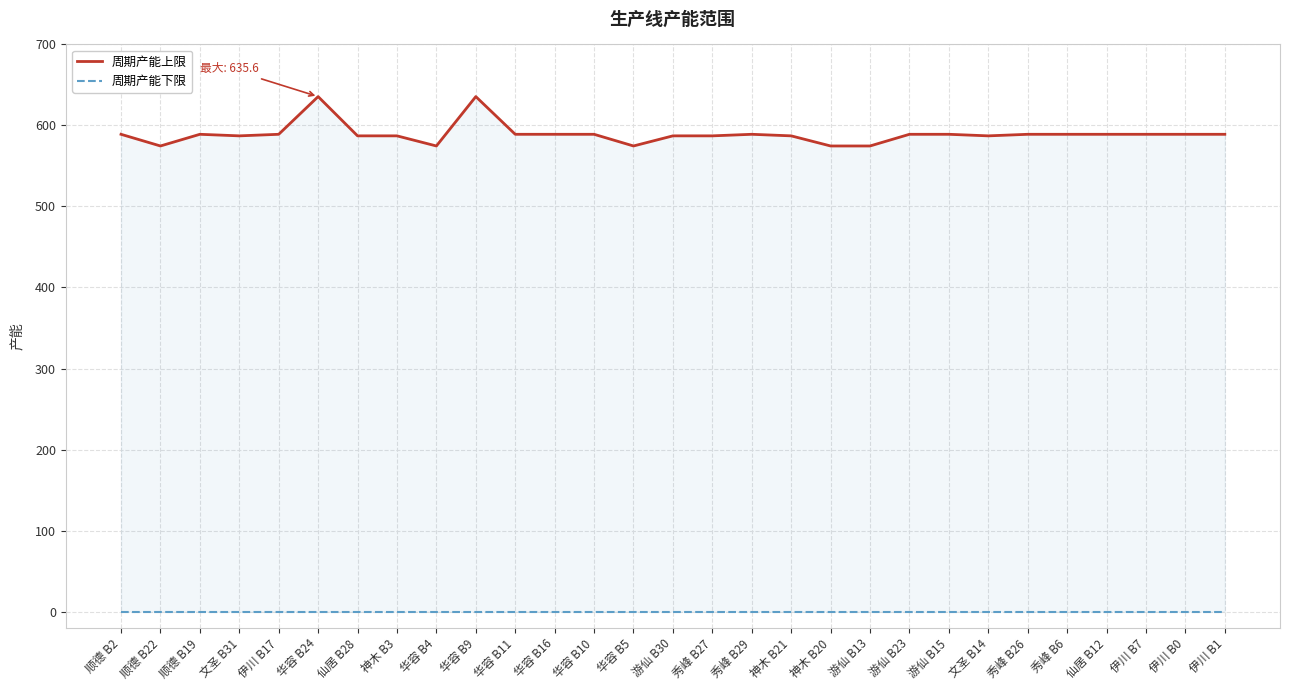

Reading left to right, list all the values displayed in this chart.

周期产能上限: 顺德 B2=589.1	顺德 B22=574.7	顺德 B19=589.1	文圣 B31=587.2	伊川 B17=589.1	华容 B24=635.6	仙居 B28=587.2	神木 B3=587.2	华容 B4=574.7	华容 B9=635.6	华容 B11=589.1	华容 B16=589.1	华容 B10=589.1	华容 B5=574.7	游仙 B30=587.2	秀峰 B27=587.2	秀峰 B29=589.1	神木 B21=587.2	神木 B20=574.7	游仙 B13=574.7	游仙 B23=589.1	游仙 B15=589.1	文圣 B14=587.2	秀峰 B26=589.1	秀峰 B6=589.1	仙居 B12=589.1	伊川 B7=589.1	伊川 B0=589.1	伊川 B1=589.1
周期产能下限: 顺德 B2=0.0	顺德 B22=0.0	顺德 B19=0.0	文圣 B31=0.0	伊川 B17=0.0	华容 B24=0.0	仙居 B28=0.0	神木 B3=0.0	华容 B4=0.0	华容 B9=0.0	华容 B11=0.0	华容 B16=0.0	华容 B10=0.0	华容 B5=0.0	游仙 B30=0.0	秀峰 B27=0.0	秀峰 B29=0.0	神木 B21=0.0	神木 B20=0.0	游仙 B13=0.0	游仙 B23=0.0	游仙 B15=0.0	文圣 B14=0.0	秀峰 B26=0.0	秀峰 B6=0.0	仙居 B12=0.0	伊川 B7=0.0	伊川 B0=0.0	伊川 B1=0.0